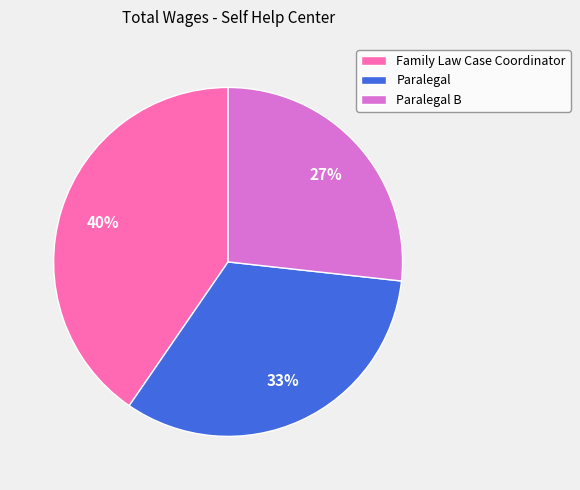

Combined, do Paralegal and Family Law Case Coordinator account for over 50%?

Yes